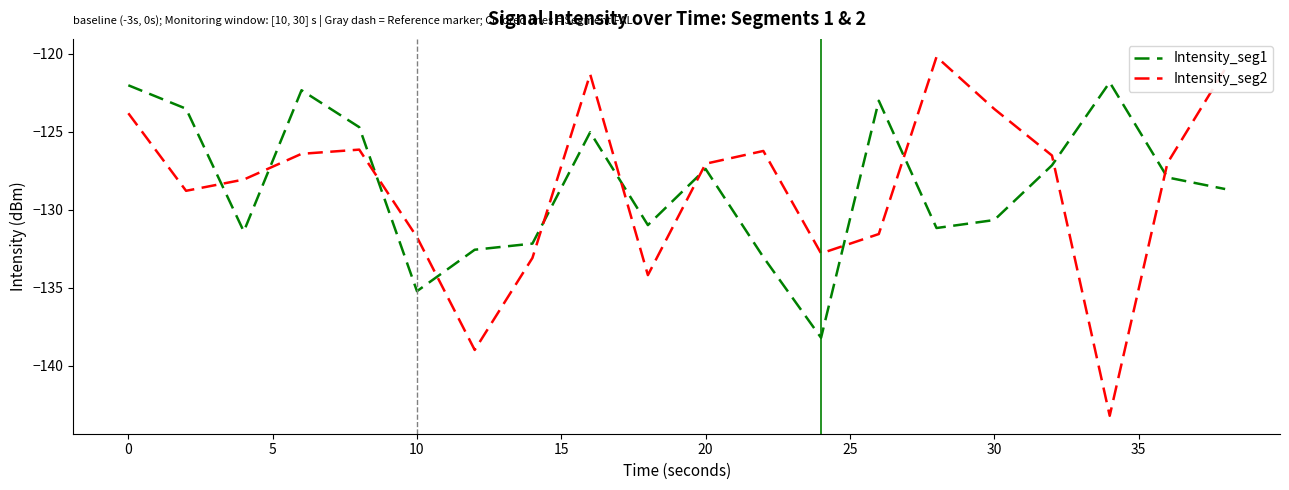

True or false: Intensity_seg2 and Intensity_seg1 intersect in this chart.

True